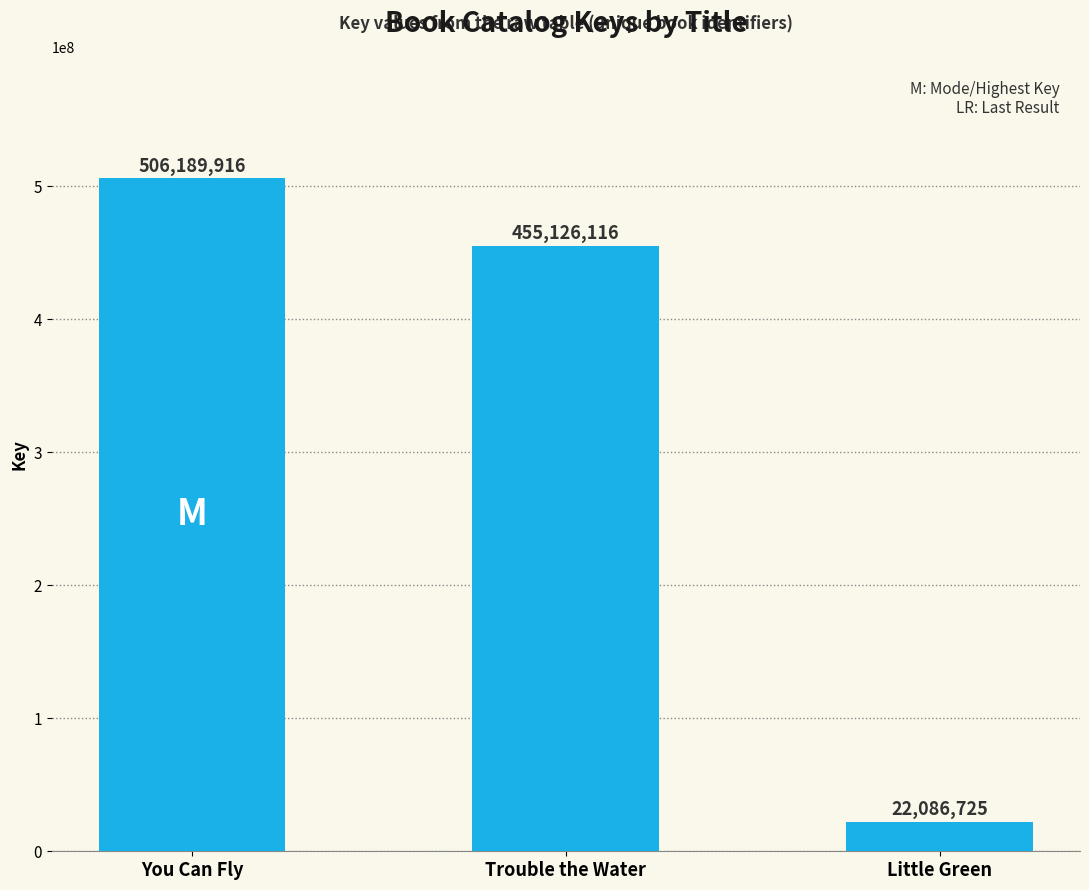

Which has a higher value, You Can Fly or Trouble the Water?

You Can Fly